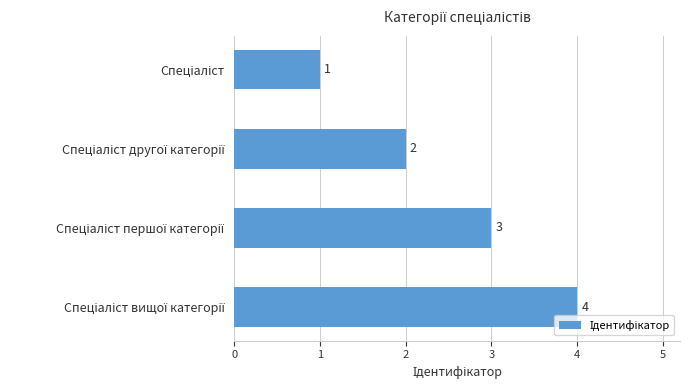

How many values are between 2 and 4?

3